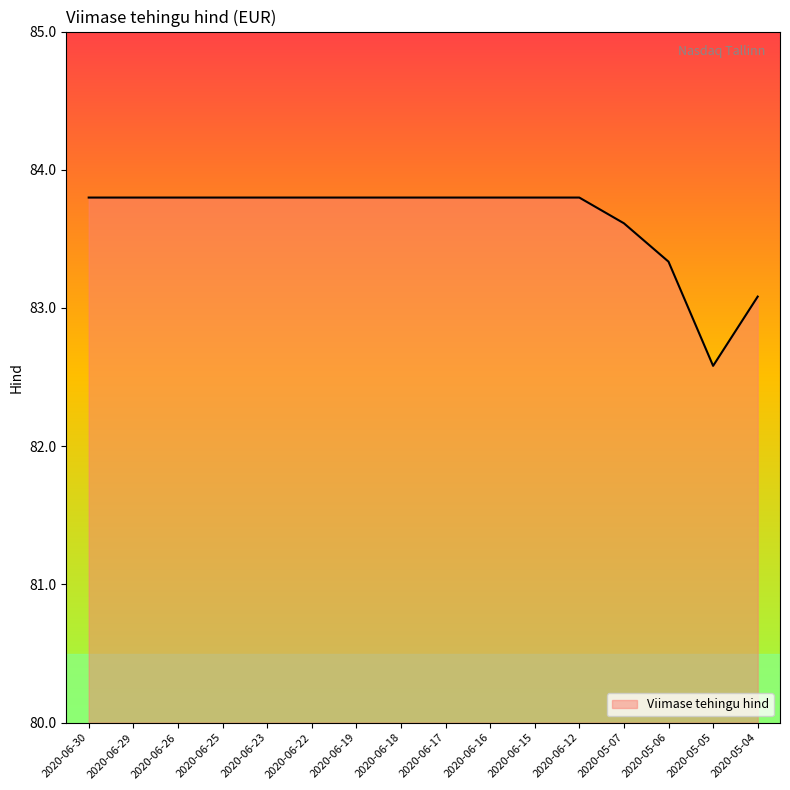

What position from the right is 2020-06-23?

12